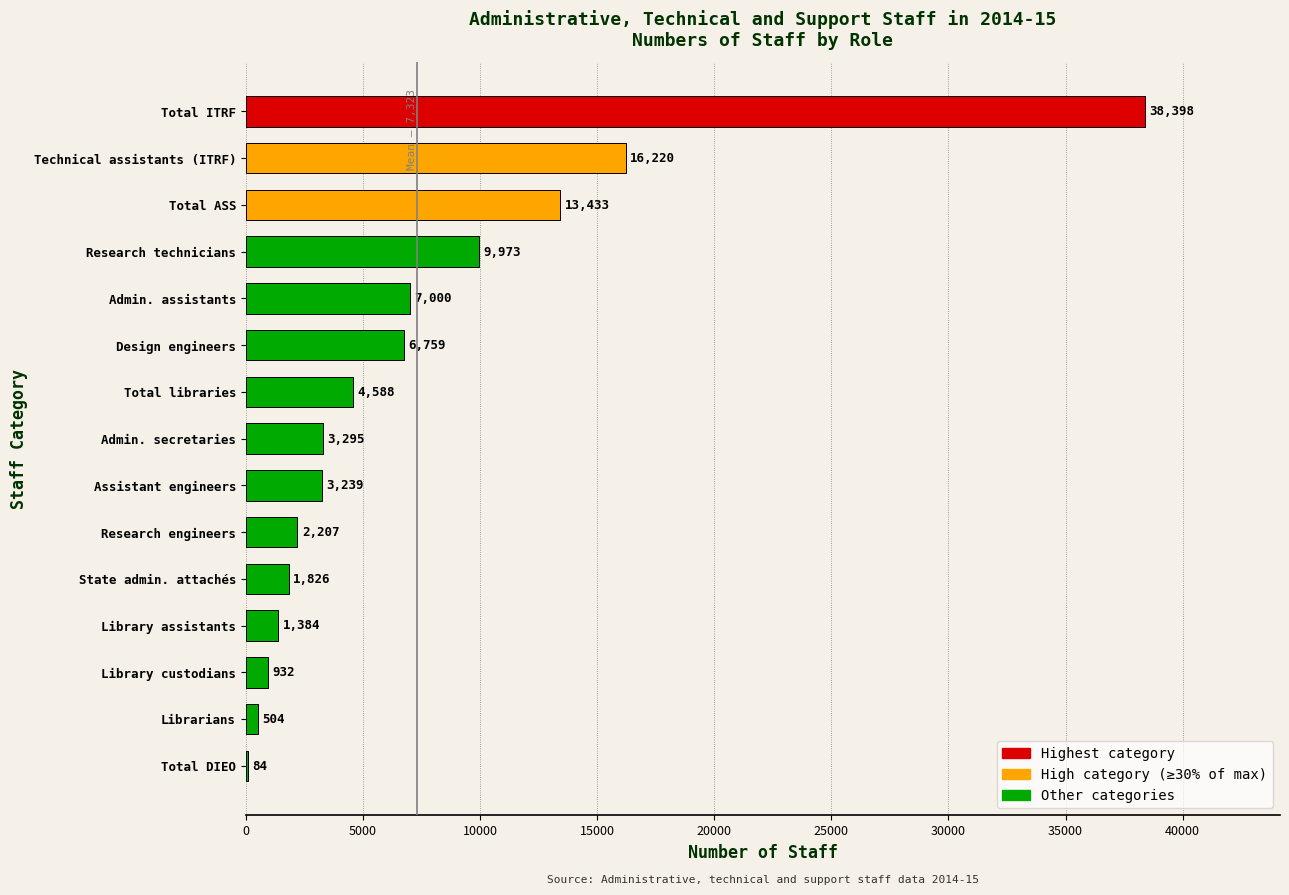

What is the sum of the values at Research engineers and State admin. attachés?

4033